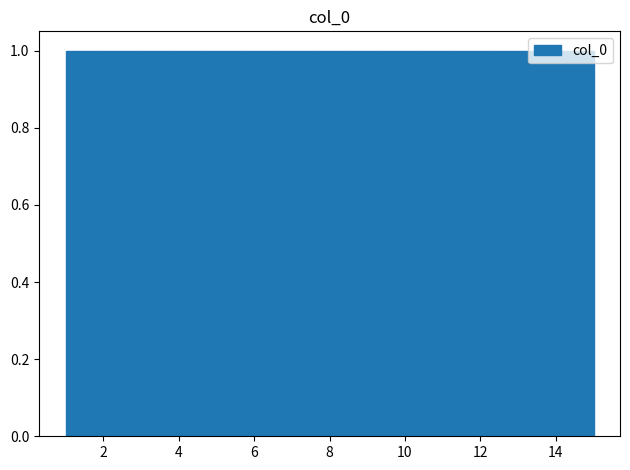

Reading left to right, transcribe this chart: for each bar, give the range it covers on the x-axis and its height. Neither the bar edges nor the heights are printed on the chart, so give them approximately, as read against the axes.

1.0 to 2.0: 1
2.0 to 2.8: 1
2.8 to 3.8: 1
3.8 to 4.8: 1
4.8 to 5.6: 1
5.6 to 6.6: 1
6.6 to 7.6: 1
7.6 to 8.4: 1
8.4 to 9.4: 1
9.4 to 10.4: 1
10.4 to 11.2: 1
11.2 to 12.2: 1
12.2 to 13.2: 1
13.2 to 14.0: 1
14.0 to 15.0: 1